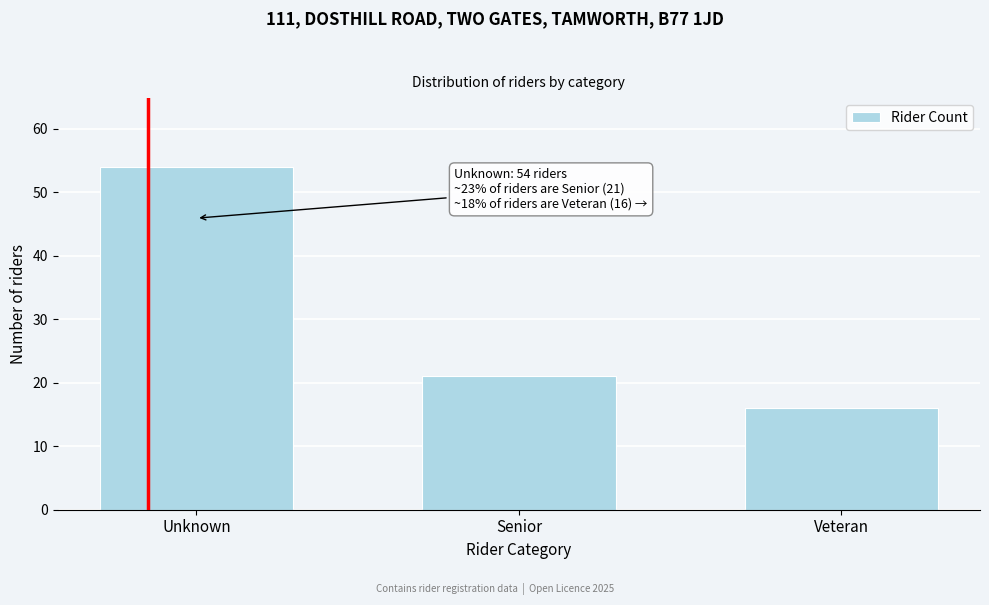

Reading right to left, extract all data points from this chart.

Veteran=16	Senior=21	Unknown=54